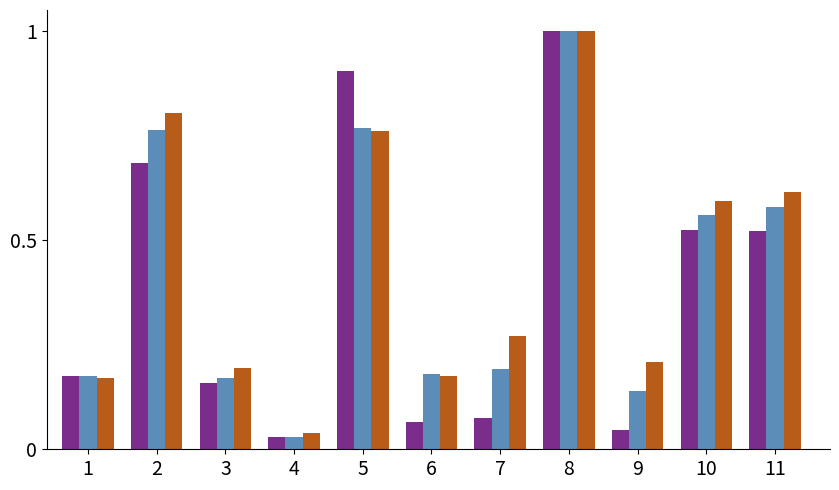

At which category does the chart reach its peak across all series?

8